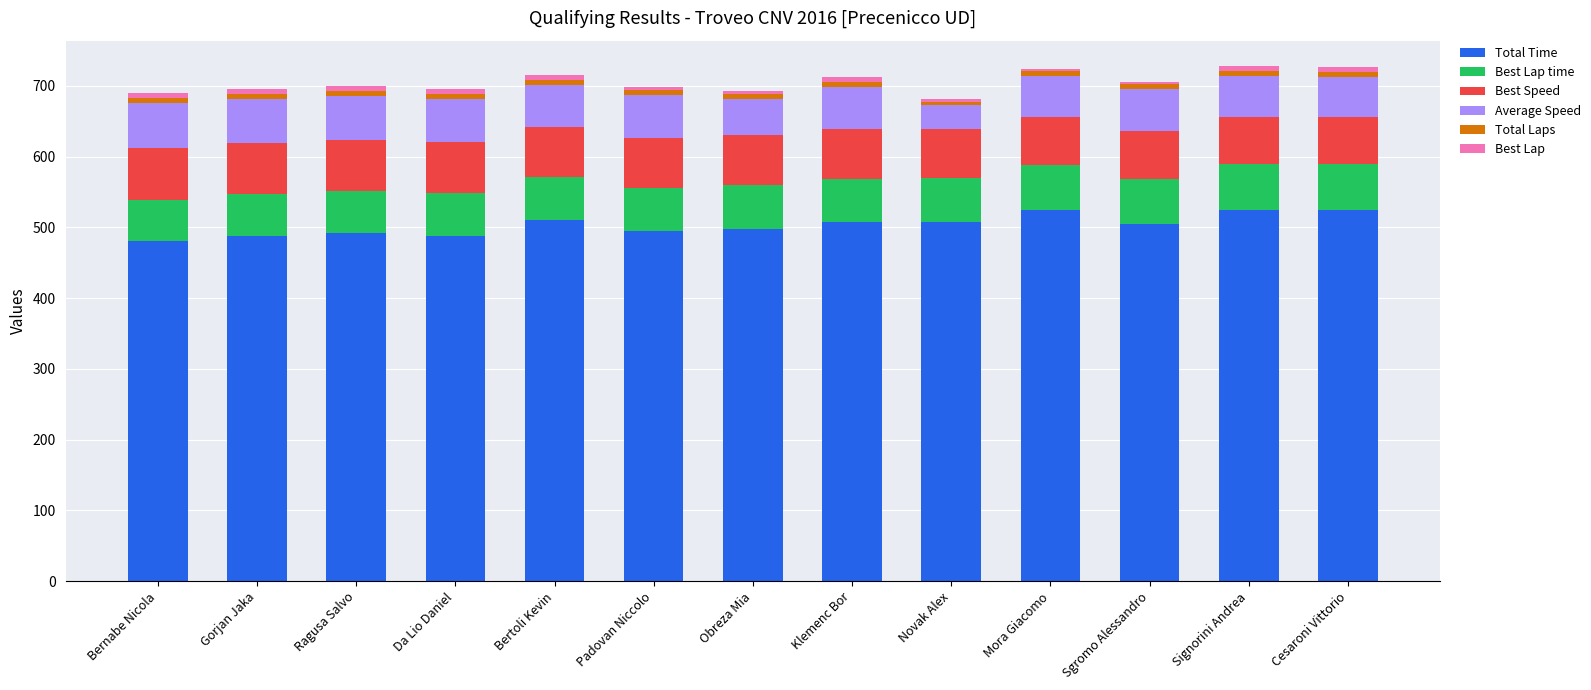

What is the minimum value for Total Time?

480.1